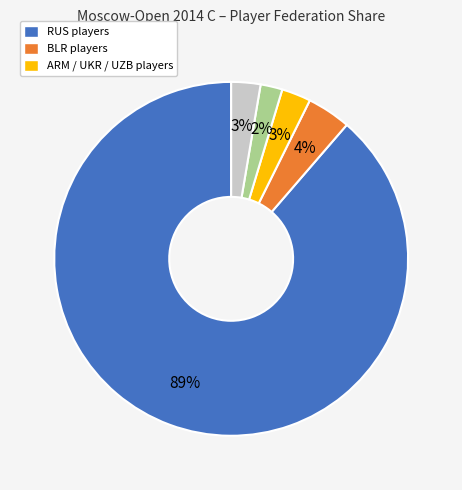

Is there a majority slice in this chart?

Yes